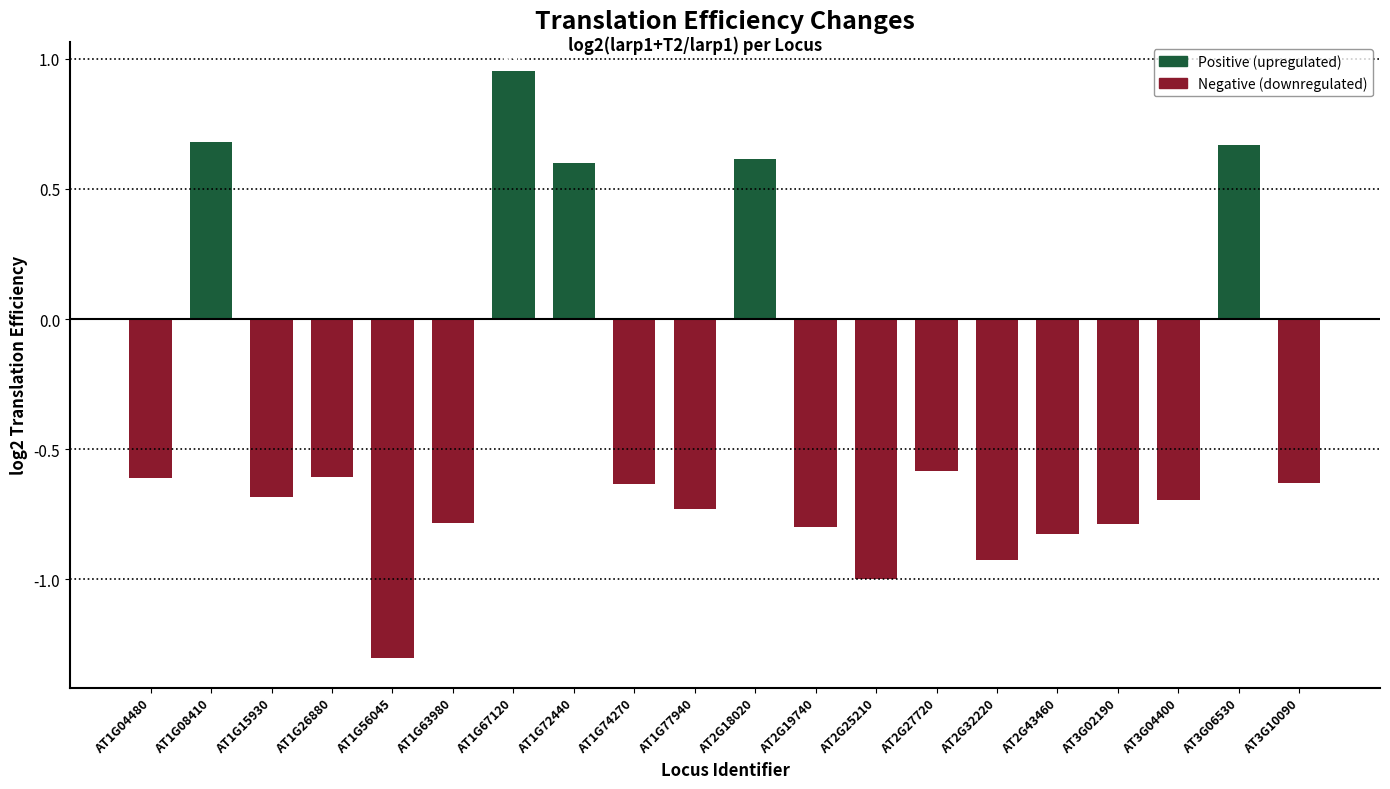

Between AT1G74270 and AT3G02190, which is larger?

AT1G74270